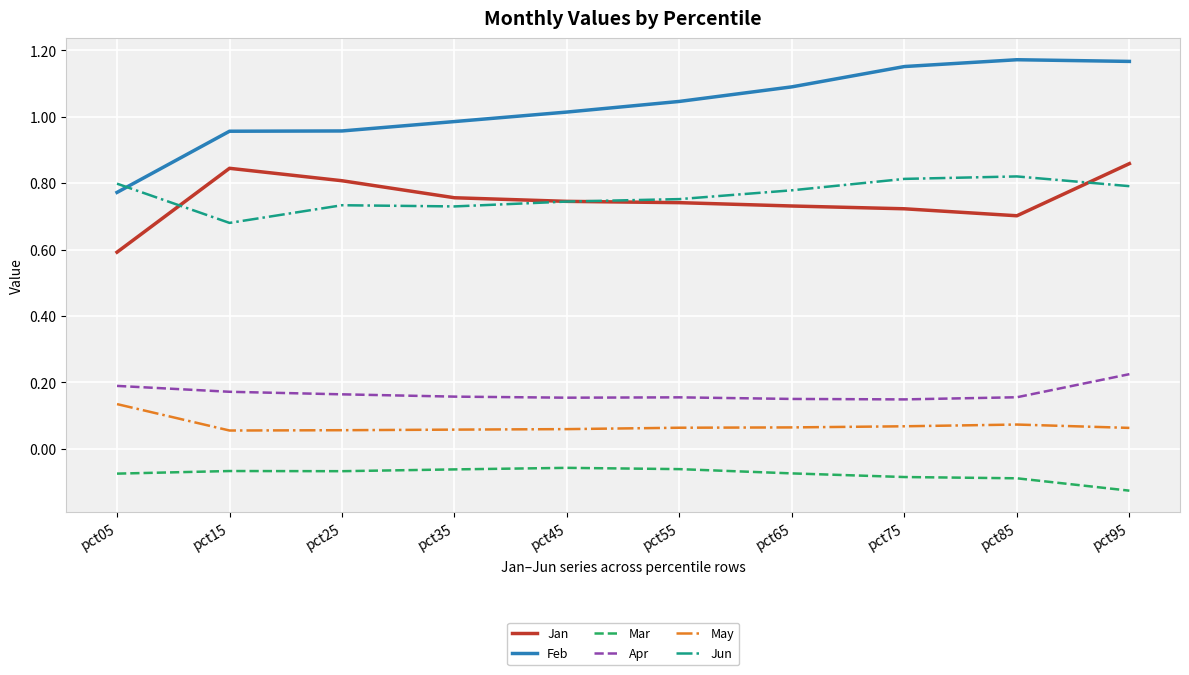

Is this an area chart (filled region under the line)?

No